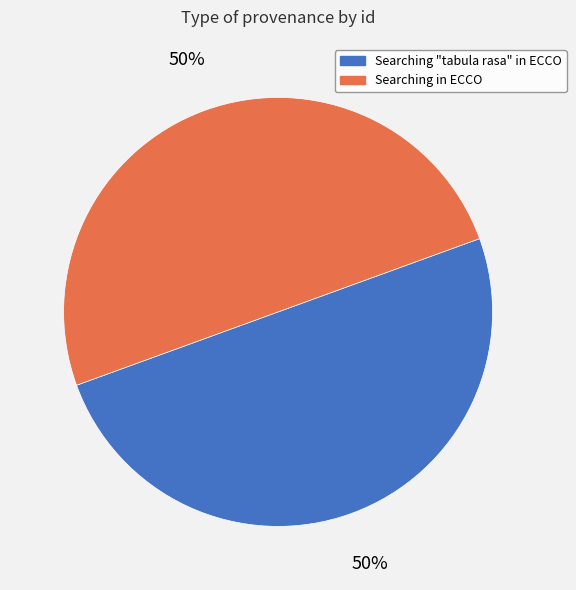

Approximately how many times larger is the value at Searching in ECCO compared to Searching "tabula rasa" in ECCO?

1.0